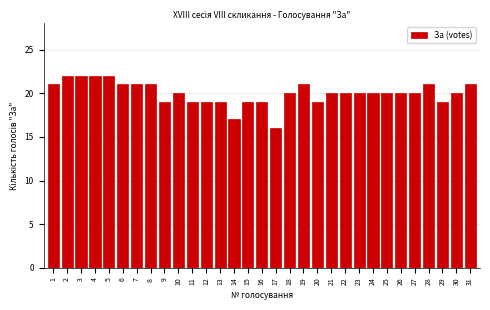

True or false: the data shows 20 at 26.

True